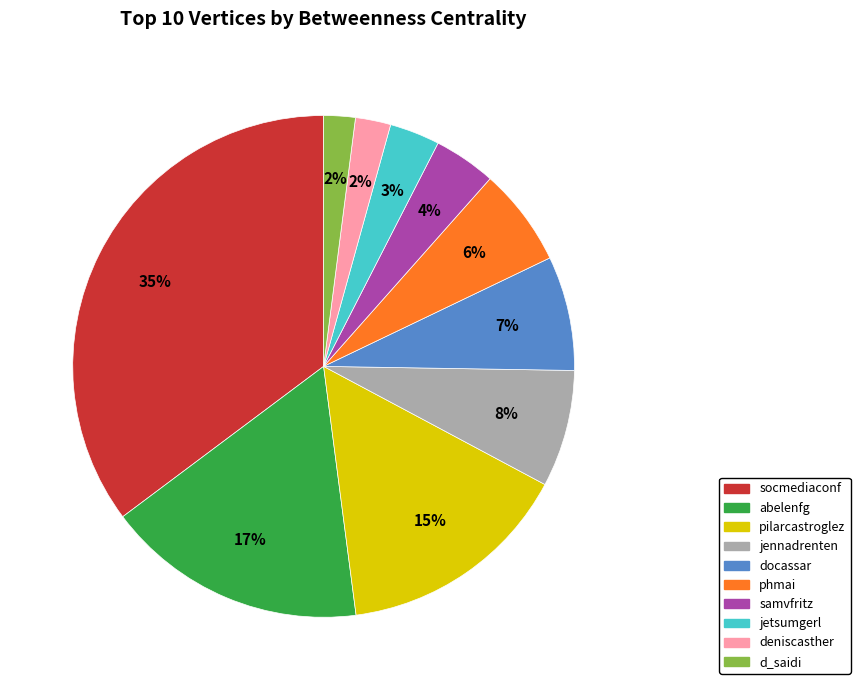

To the nearest percent, what is the average slice percentage?

10%